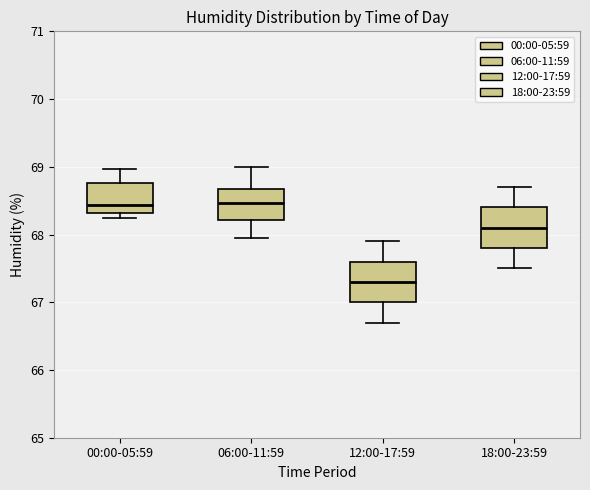

Reading left to right, transcribe this box plot: for each box, give where its median line is, the range the box spans, and where its two whiskers end, as read against the y-axis. The values are not printed on the chart, so give them approximately, as read against the axis.

00:00-05:59: median 68.4, box 68.3 to 68.8, whiskers 68.2 to 69.0
06:00-11:59: median 68.5, box 68.2 to 68.7, whiskers 68.0 to 69.0
12:00-17:59: median 67.3, box 67.0 to 67.6, whiskers 66.7 to 67.9
18:00-23:59: median 68.1, box 67.8 to 68.4, whiskers 67.5 to 68.7